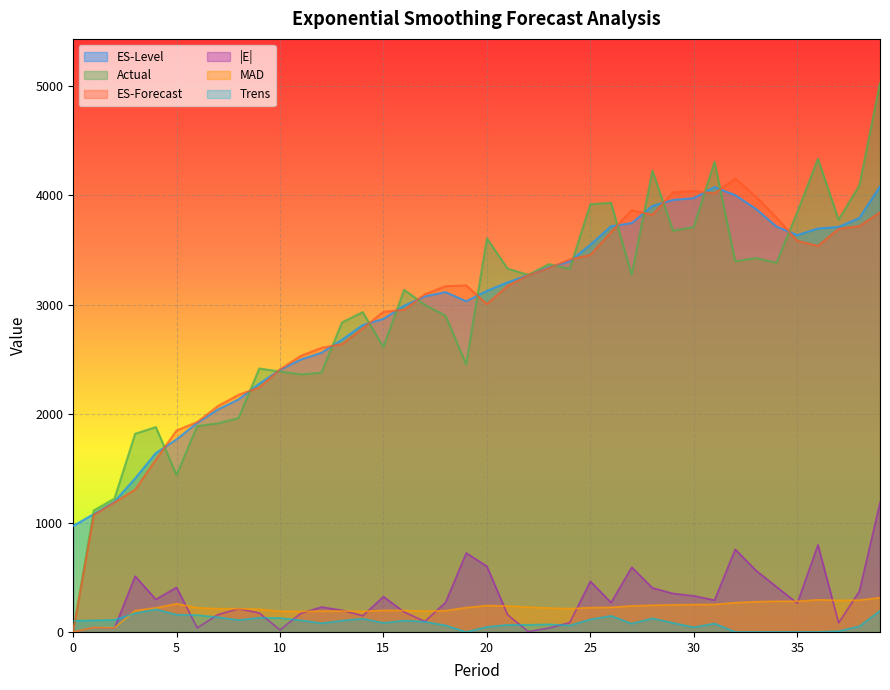

The Actual series shows 3370.8 at 23. True or false?

True